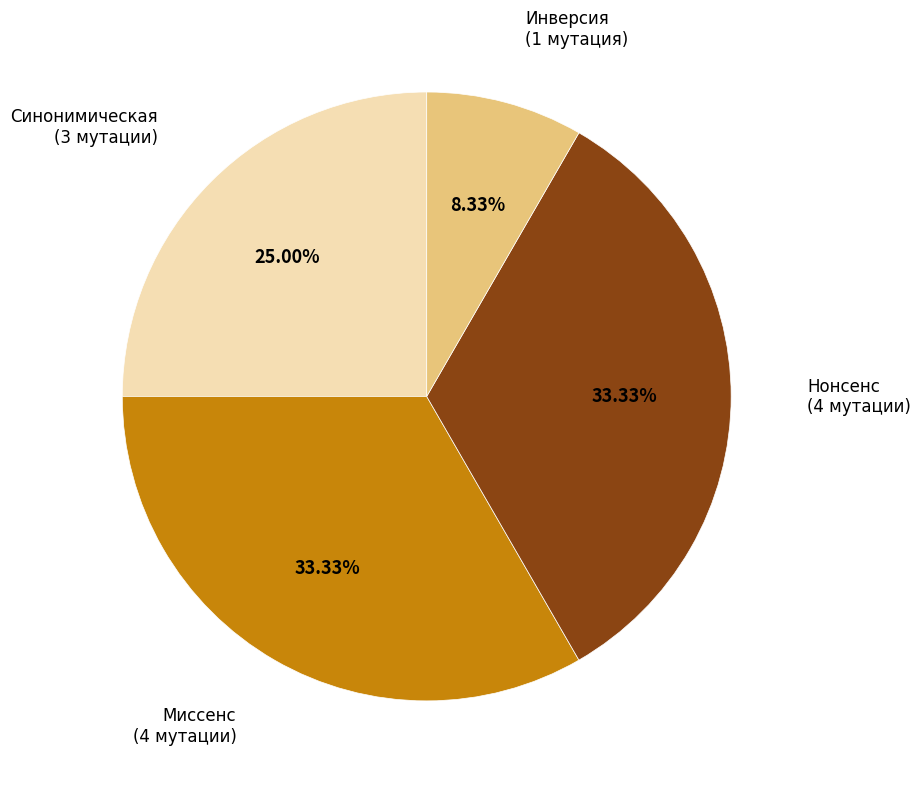

Does any single category account for the majority?

No